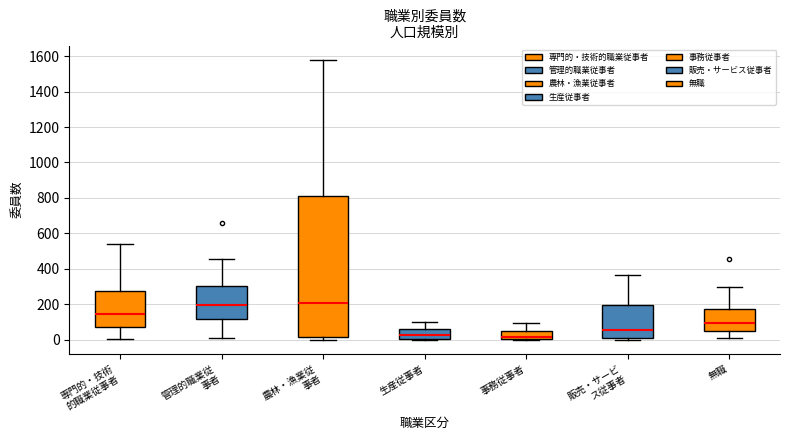

Reading left to right, read every box against the y-axis: the position of its median line, the range the box covers, and the ends of its whiskers. The values are not printed on the chart, so give them approximately, as read against the axis.

専門的・技術 的職業従事者: median 140, box 80 to 280, whiskers 0 to 540
管理的職業従 事者: median 200, box 120 to 300, whiskers 20 to 460
農林・漁業従 事者: median 200, box 20 to 800, whiskers 0 to 1580
生産従事者: median 20, box 0 to 60, whiskers 0 to 100
事務従事者: median 20, box 0 to 60, whiskers 0 to 100
販売・サービ ス従事者: median 60, box 0 to 200, whiskers 0 (just below the box's lower edge) to 360
無職: median 100, box 60 to 180, whiskers 20 to 300